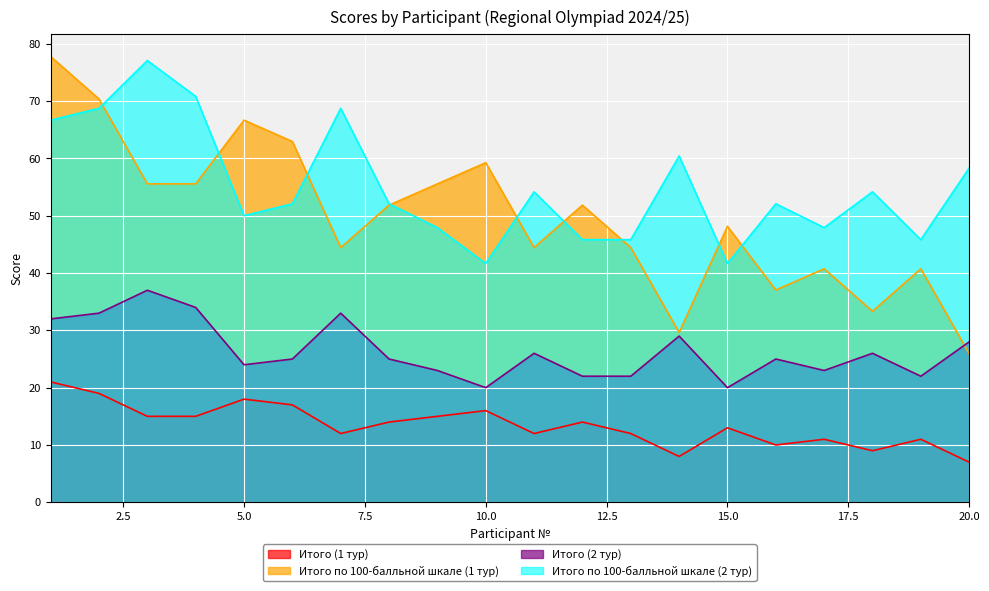

How many categories are shown in the chart?

20